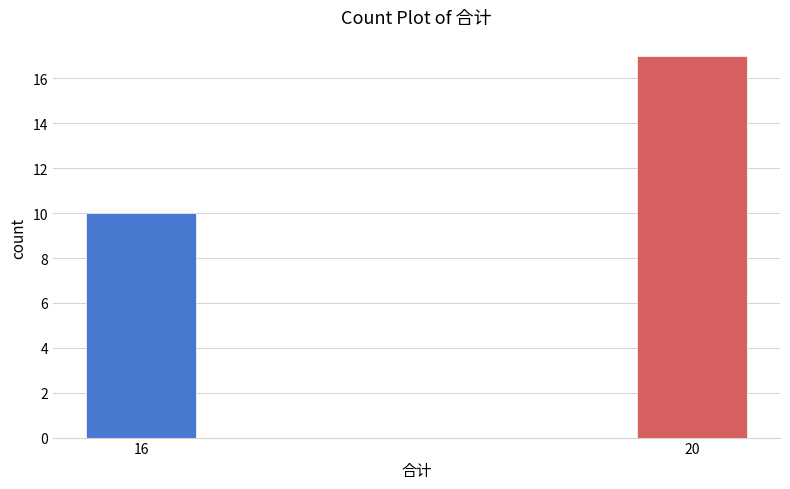

Reading left to right, transcribe all the data shown in this chart.

10	17